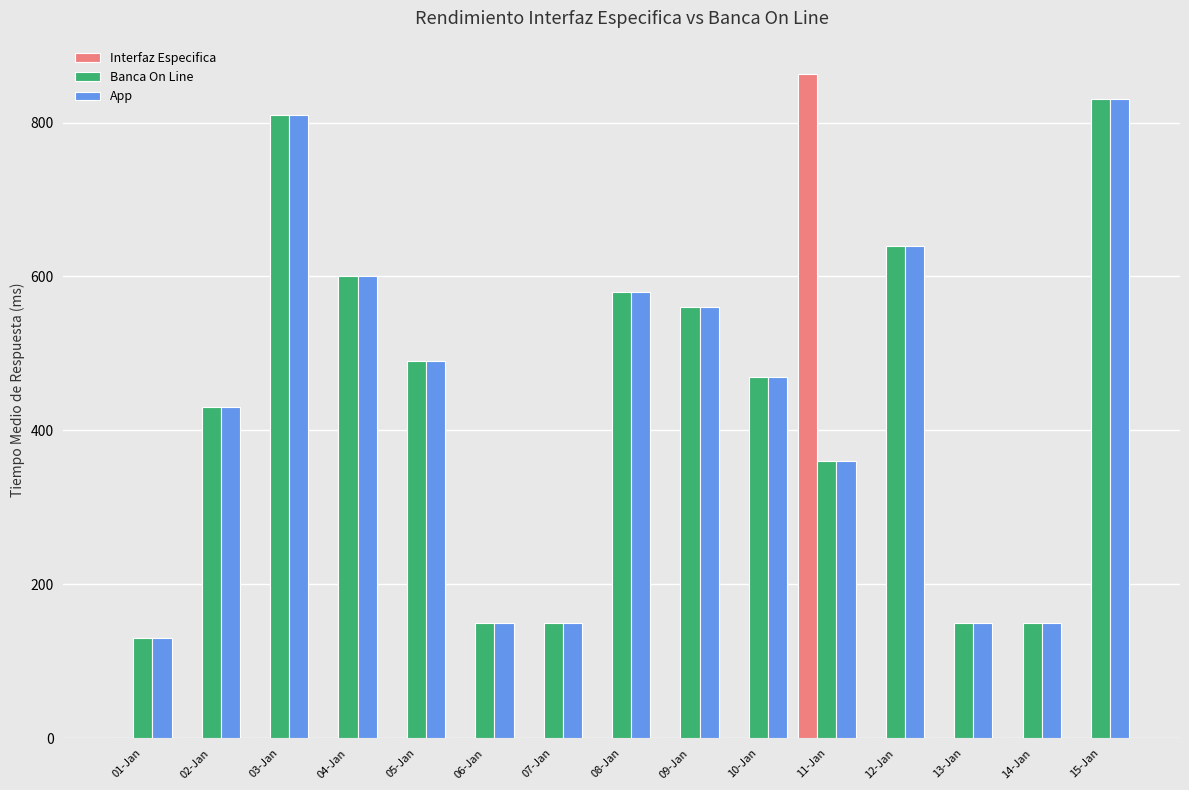

How many values in the Interfaz Especifica series exceed 0?

1